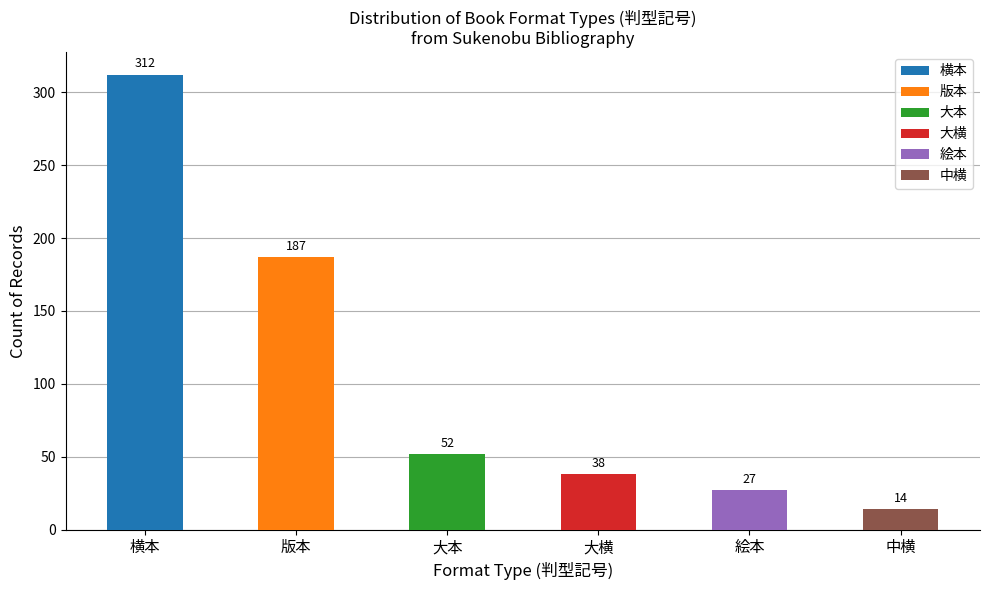

What position from the right is 版本?

5